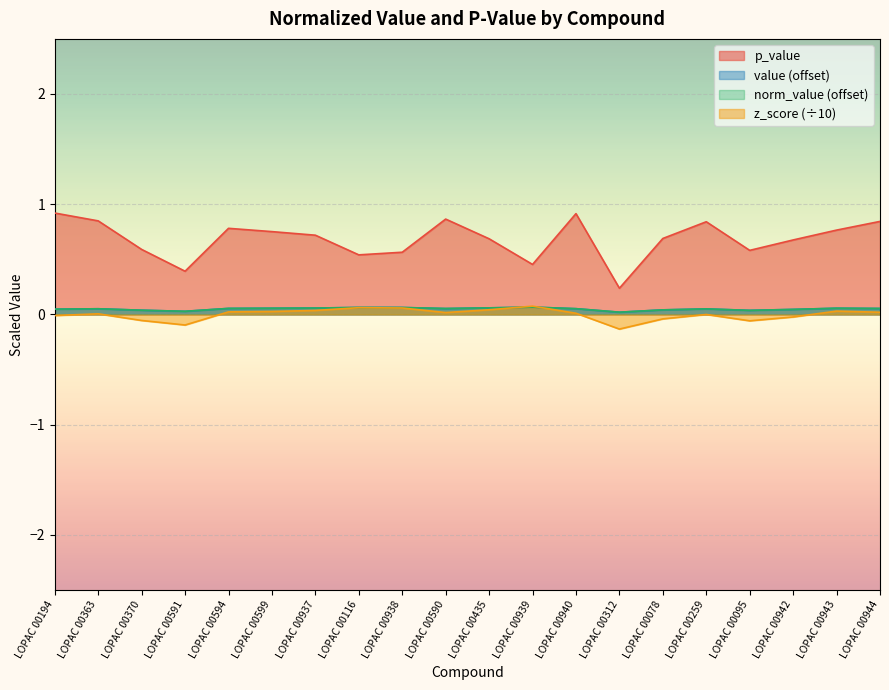

How many interior local valleys does the p_value series have?

5